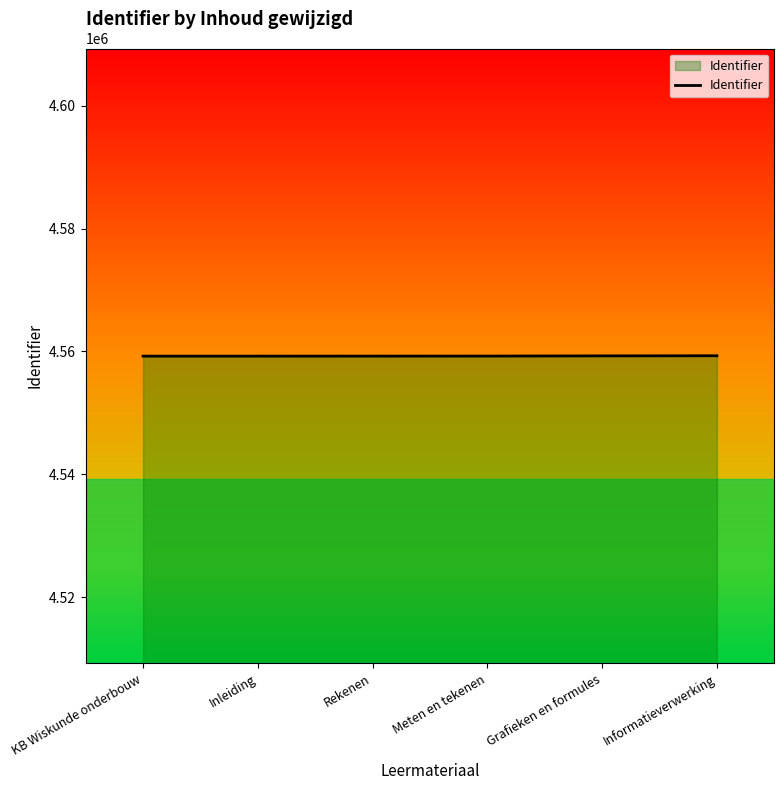

Approximately how many times larger is the value at Grafieken en formules compared to Rekenen?

1.0